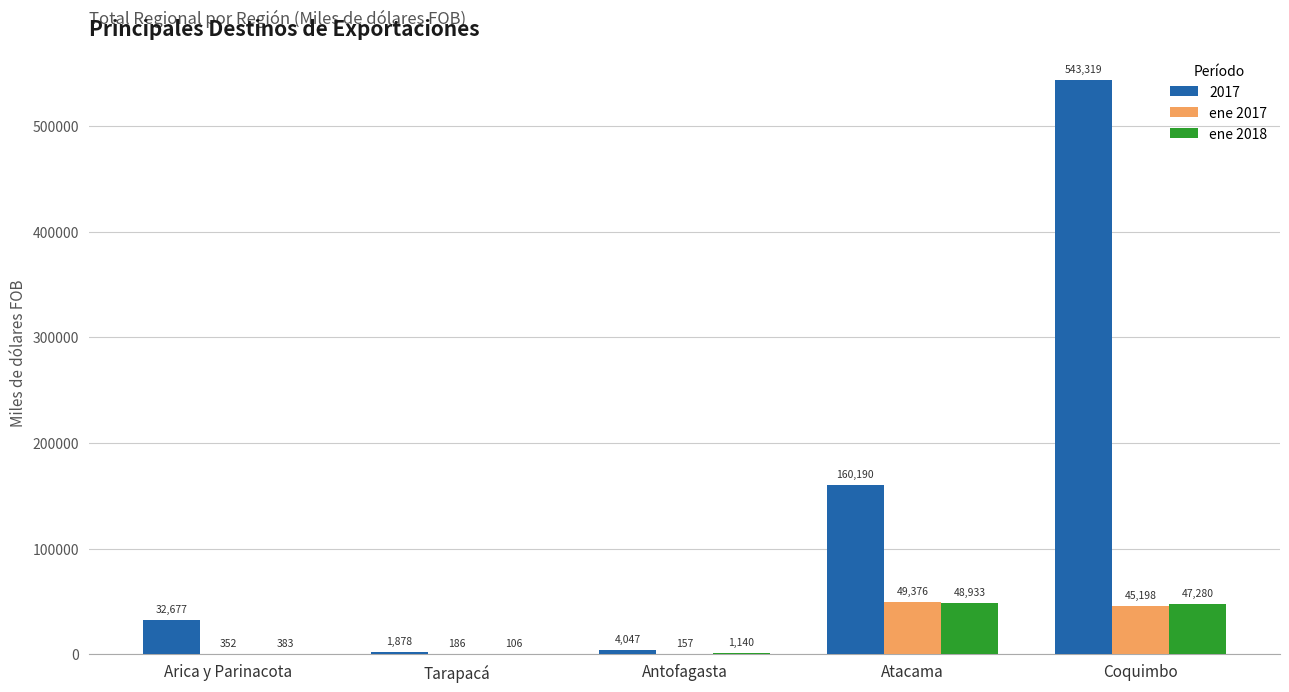

How many values in the ene 2017 series exceed 352?

3